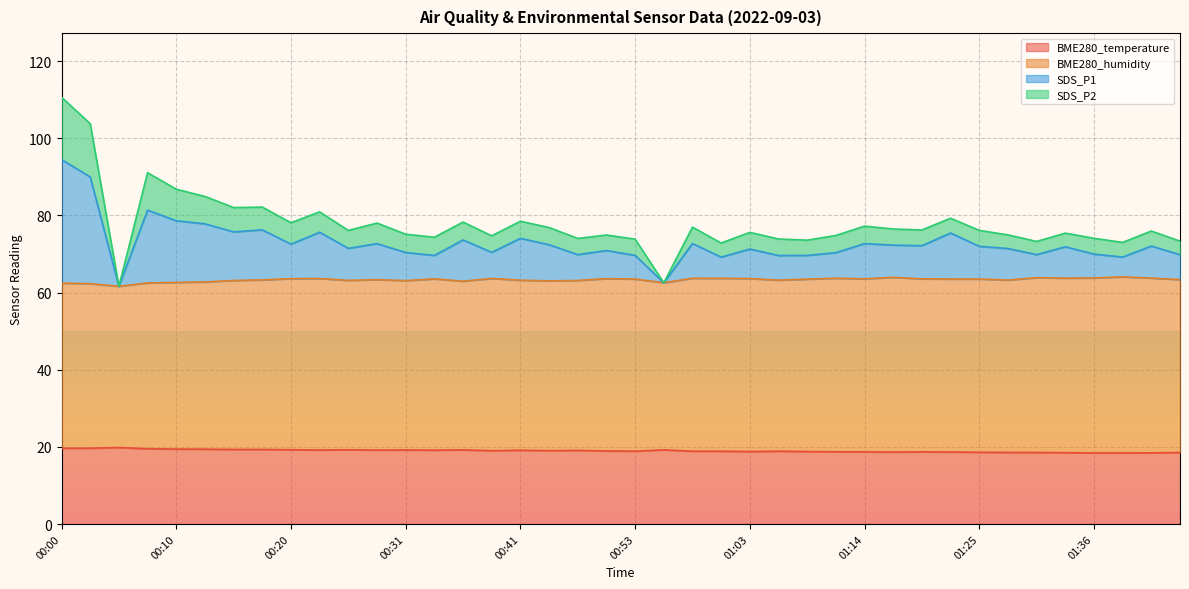

Is it true that BME280_temperature equals 19.6 at 00:00?

True